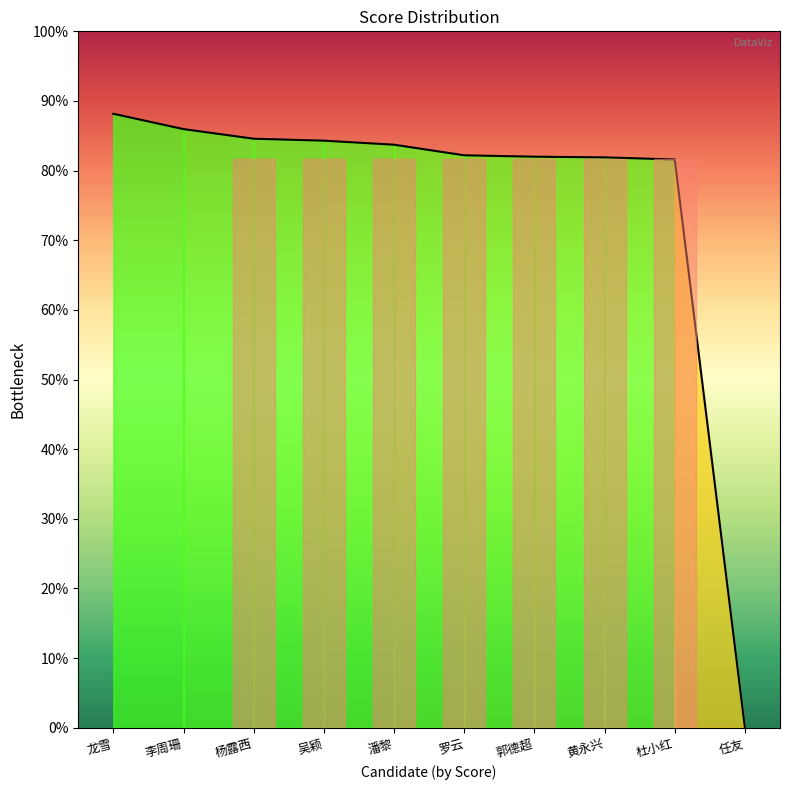

The value at 郭德超 is 82.0. True or false?

True